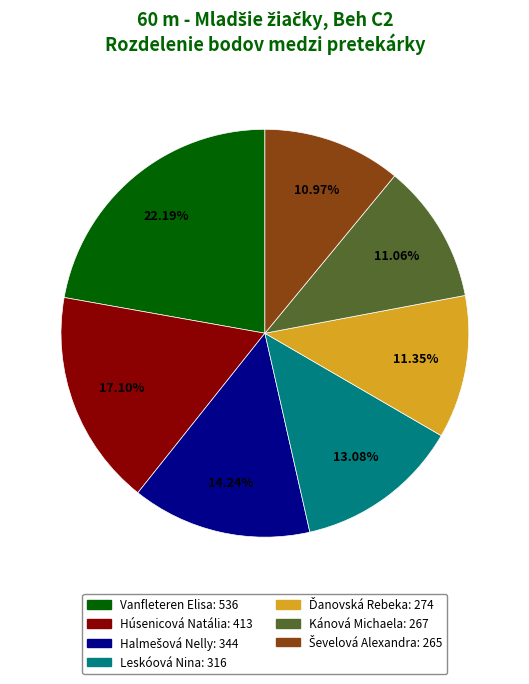

Do Húsenicová Natália and Vanfleteren Elisa together represent more than half of the pie?

No